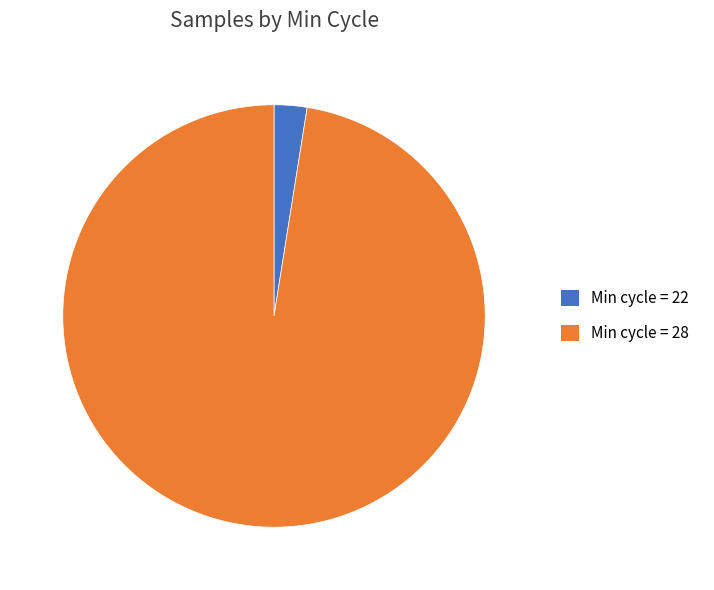

Between Min cycle = 28 and Min cycle = 22, which is larger?

Min cycle = 28